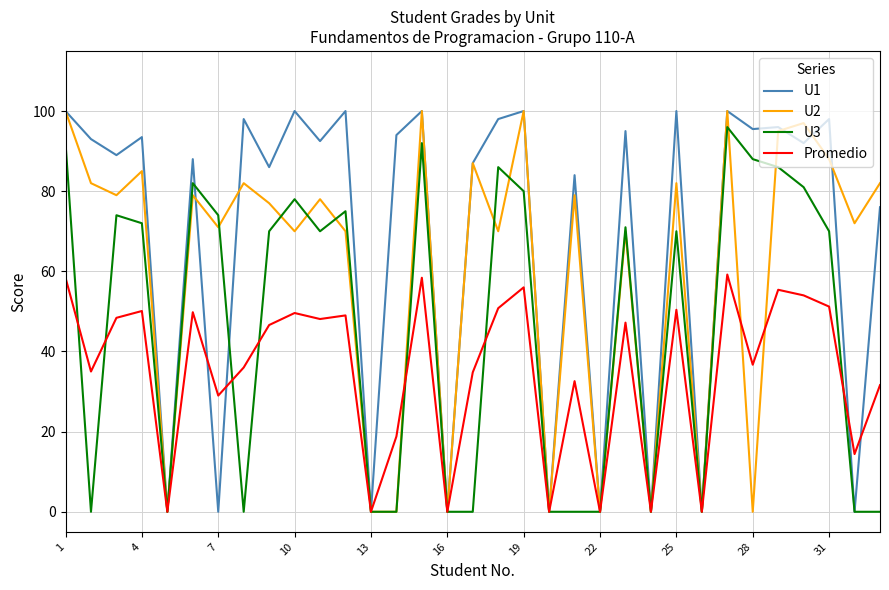

Which series has the largest total across all categories?

U1